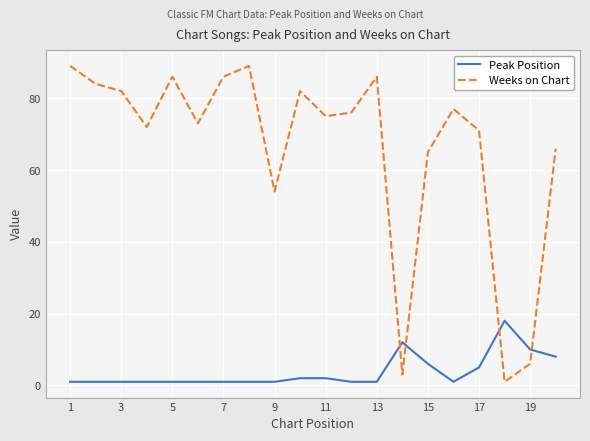

Which series ends up on top after the final intersection of Weeks on Chart and Peak Position?

Weeks on Chart